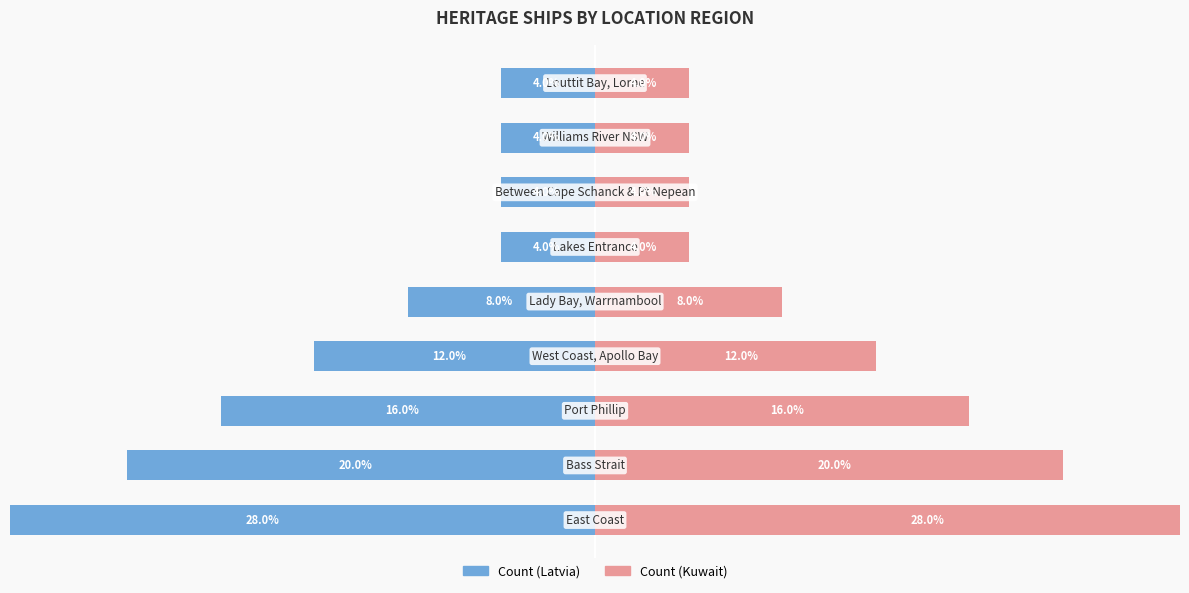

Reading left to right, list all the values displayed in this chart.

Count (Latvia): -28.0	-20.0	-16.0	-12.0	-8.0	-4.0	-4.0	-4.0	-4.0
Count (Kuwait): 28.0	20.0	16.0	12.0	8.0	4.0	4.0	4.0	4.0